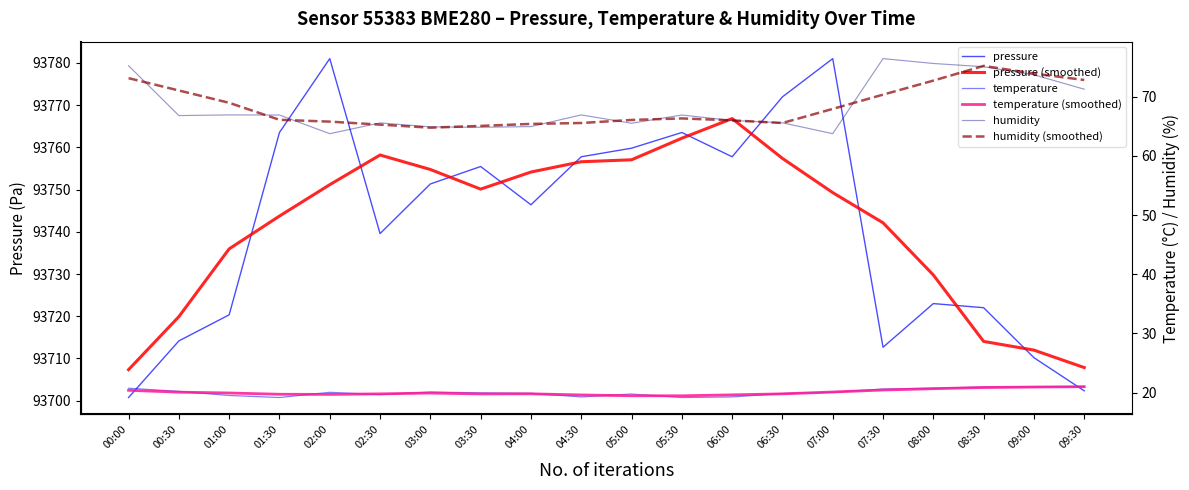

How many values in the pressure (smoothed) series exceed 93750?

10